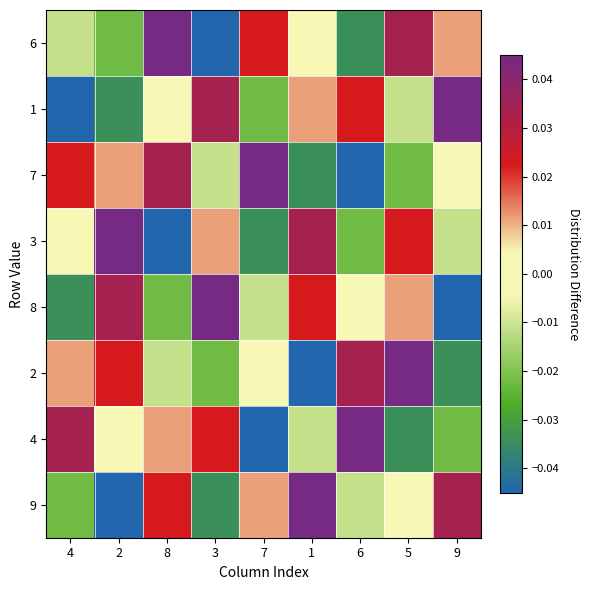

Reading right to left, transcribe all the data shown in this chart.

9: 9=0.0	5=0.0	6=-0.0	1=0.0	7=0.0	3=-0.0	8=0.0	2=-0.0	4=-0.0
4: 9=-0.0	5=-0.0	6=0.0	1=-0.0	7=-0.0	3=0.0	8=0.0	2=0.0	4=0.0
2: 9=-0.0	5=0.0	6=0.0	1=-0.0	7=0.0	3=-0.0	8=-0.0	2=0.0	4=0.0
8: 9=-0.0	5=0.0	6=0.0	1=0.0	7=-0.0	3=0.0	8=-0.0	2=0.0	4=-0.0
3: 9=-0.0	5=0.0	6=-0.0	1=0.0	7=-0.0	3=0.0	8=-0.0	2=0.0	4=0.0
7: 9=0.0	5=-0.0	6=-0.0	1=-0.0	7=0.0	3=-0.0	8=0.0	2=0.0	4=0.0
1: 9=0.0	5=-0.0	6=0.0	1=0.0	7=-0.0	3=0.0	8=0.0	2=-0.0	4=-0.0
6: 9=0.0	5=0.0	6=-0.0	1=0.0	7=0.0	3=-0.0	8=0.0	2=-0.0	4=-0.0